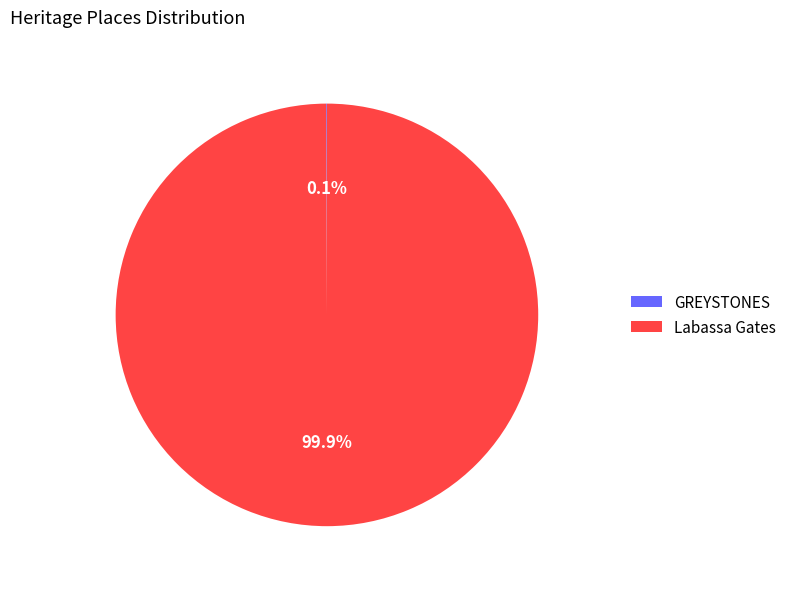

Which slice represents more than half of the pie?

Labassa Gates